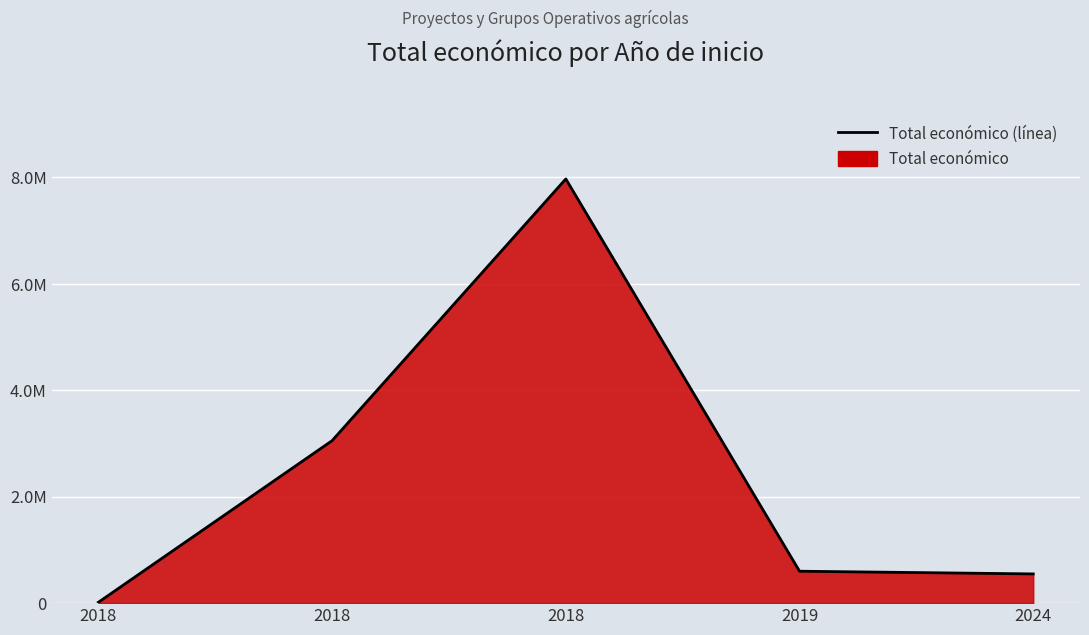

Reading left to right, transcribe all the data shown in this chart.

2018=15827	2018=3051573	2018=7967413	2019=599605	2024=548889